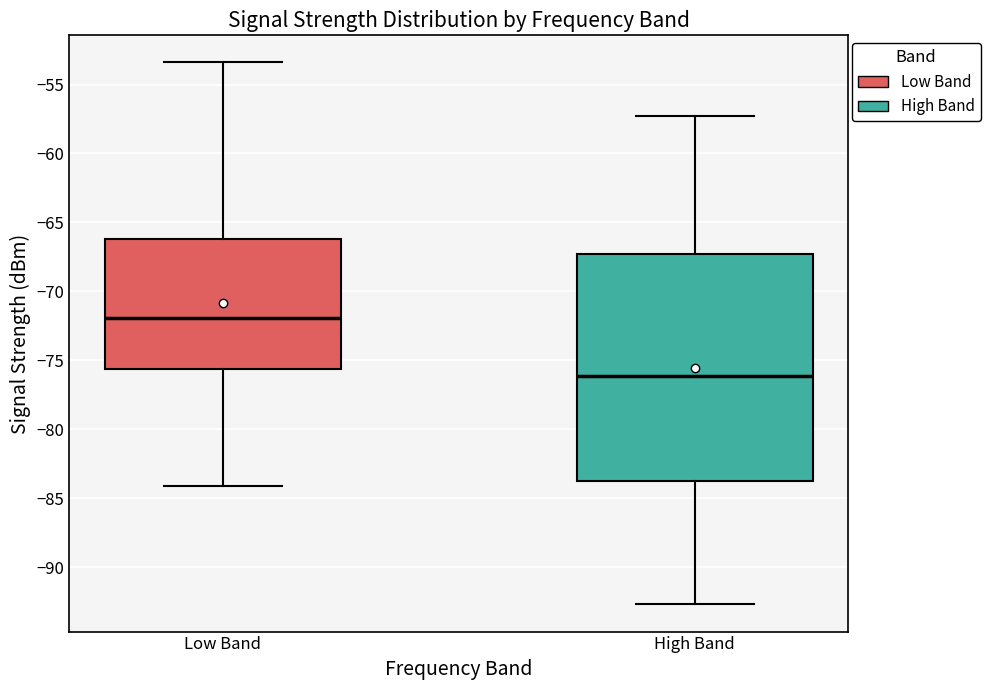

Reading left to right, transcribe this box plot: for each box, give where its median line is, the range the box spans, and where its two whiskers end, as read against the y-axis. The values are not printed on the chart, so give them approximately, as read against the axis.

Low Band: median -72.0, box -75.5 to -66.0, whiskers -84.0 to -53.5
High Band: median -76.0, box -84.0 to -67.5, whiskers -92.5 to -57.5